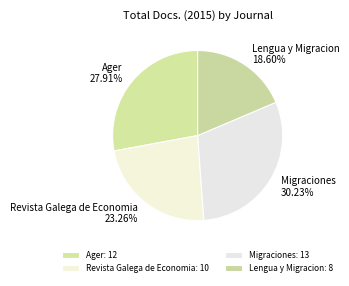

How many slices are in this pie chart?

4